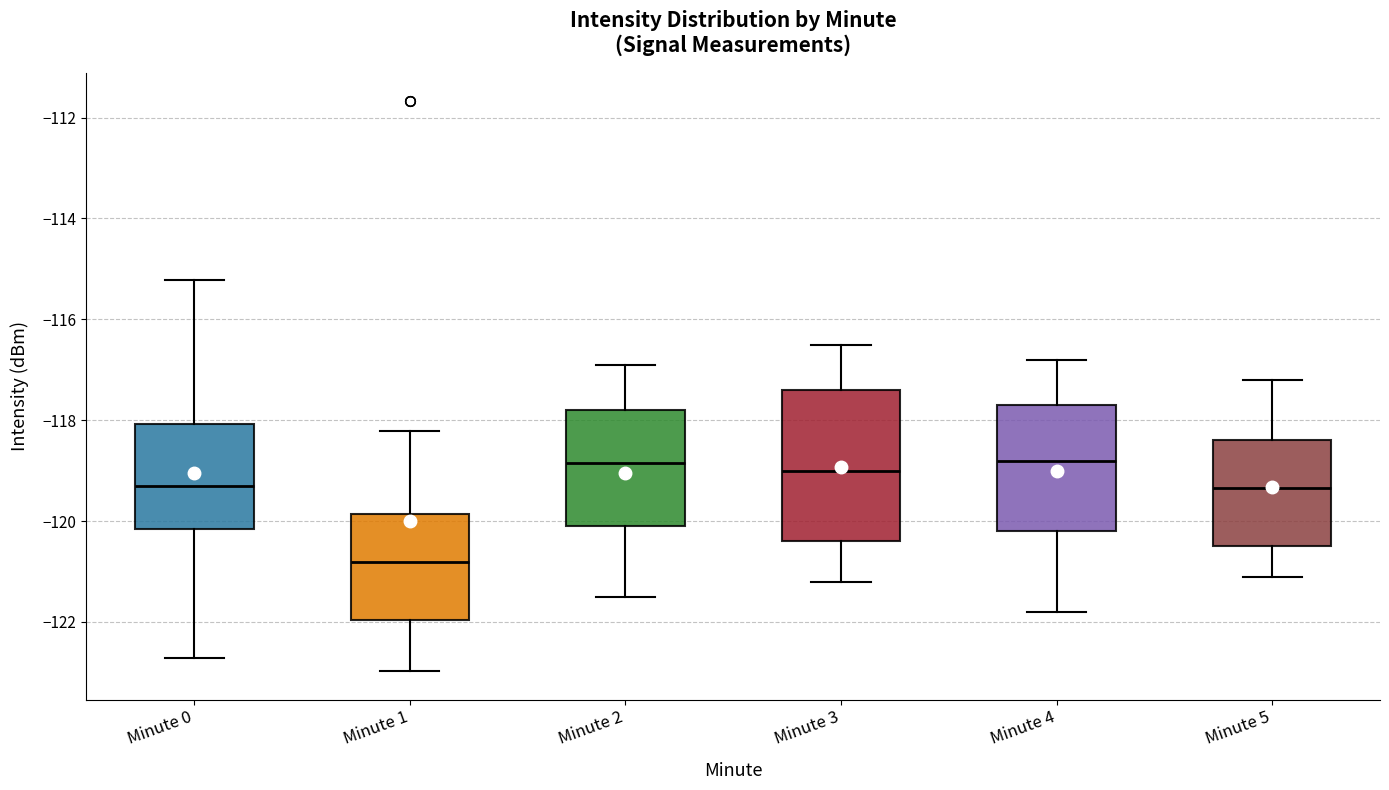

Which box has the lowest median line?

Minute 1